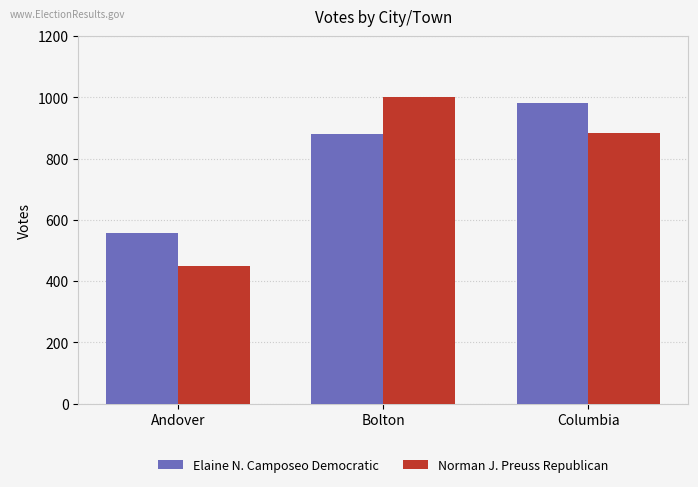

Reading right to left, extract all data points from this chart.

Elaine N. Camposeo Democratic: Columbia=982	Bolton=881	Andover=556
Norman J. Preuss Republican: Columbia=882	Bolton=1001	Andover=450